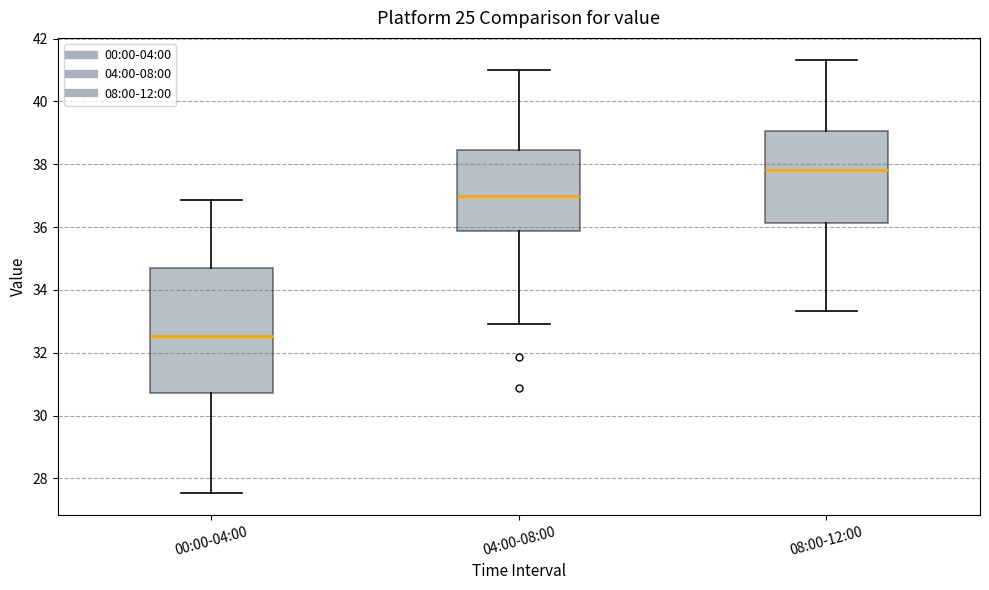

Comparing the boxes themselves (not the whiskers), which one is the tallest?

00:00-04:00